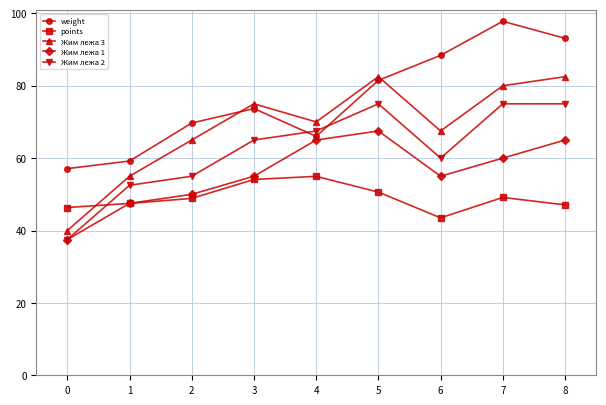

True or false: Жим лежа 3 has a value of 53.9 at 7.

False